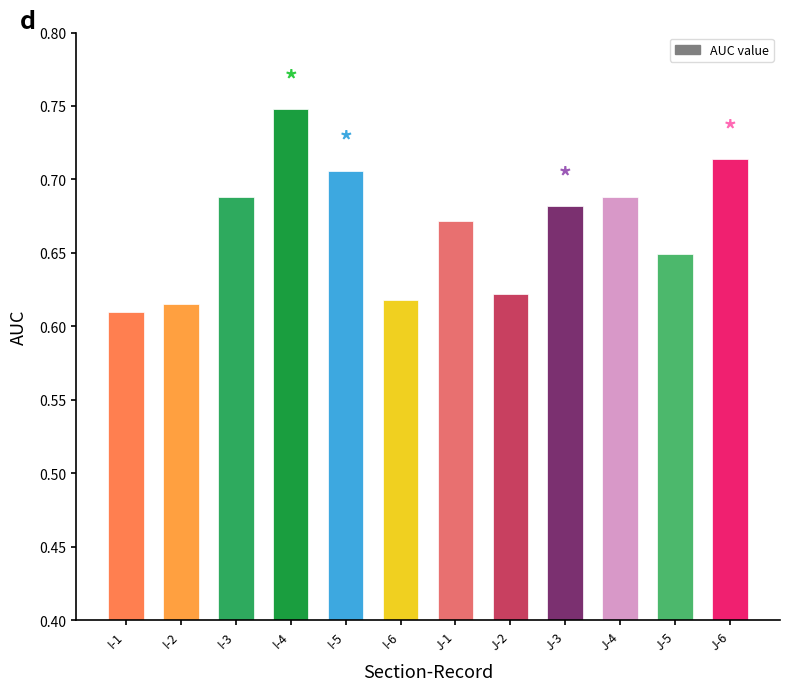

Which category has the highest value across all series?

I-4